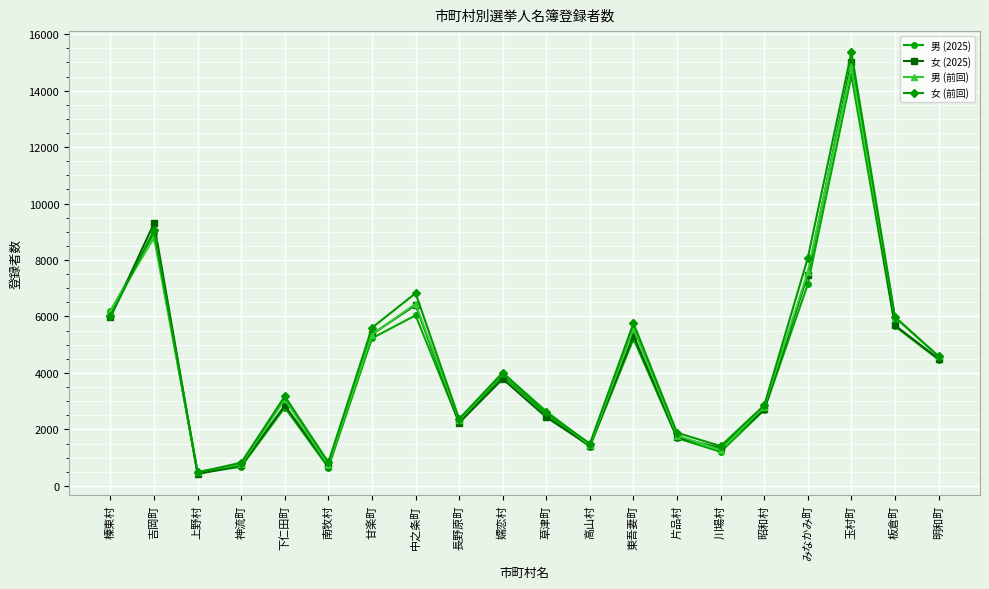

Which series has the largest range (max minus min)?

女 (前回)